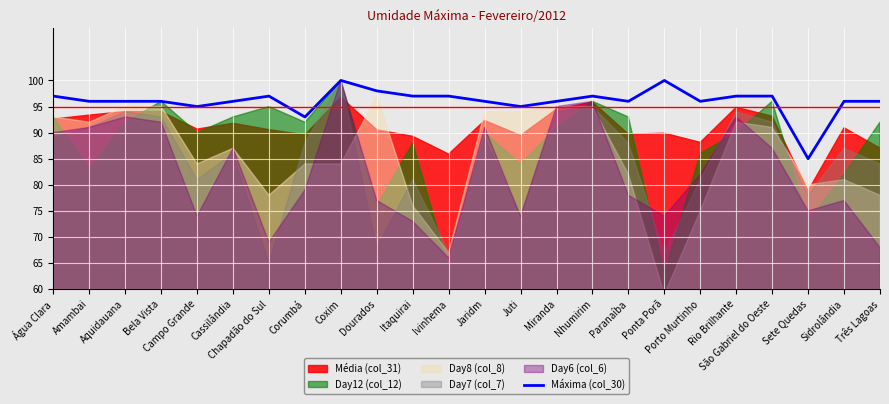

Count the number of categories in the chart.

24